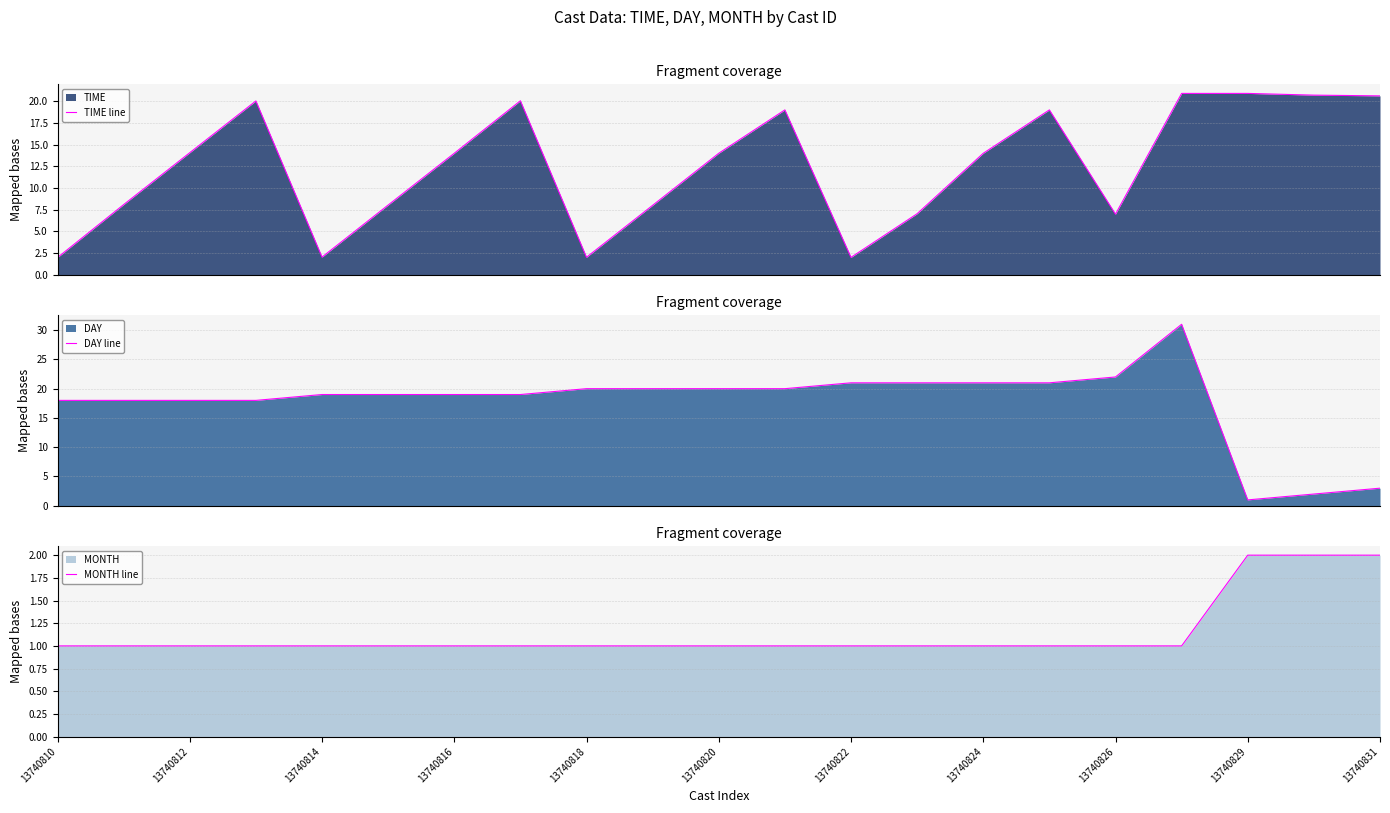

How many values in the TIME line series are below 14?

9